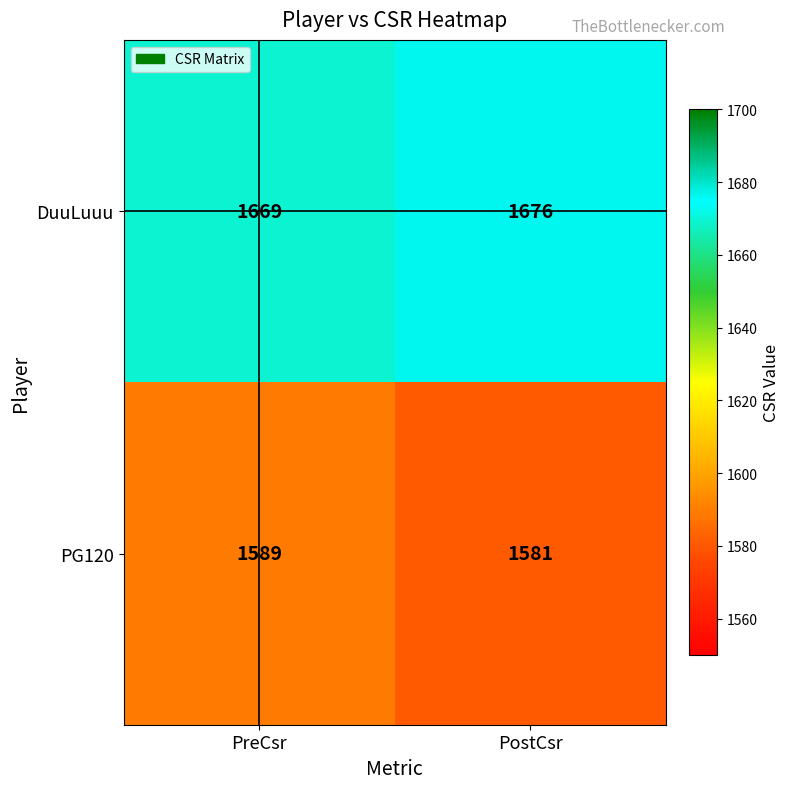

Which category has the highest value across all series?

PostCsr